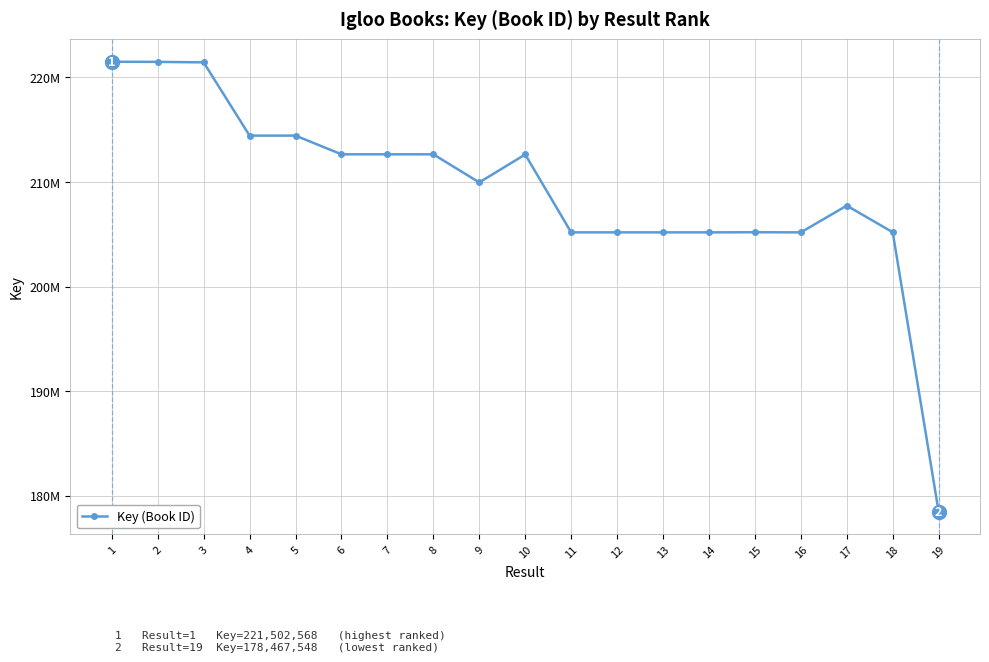

How many interior local valleys (lower than both neighbors) does the data have?

4